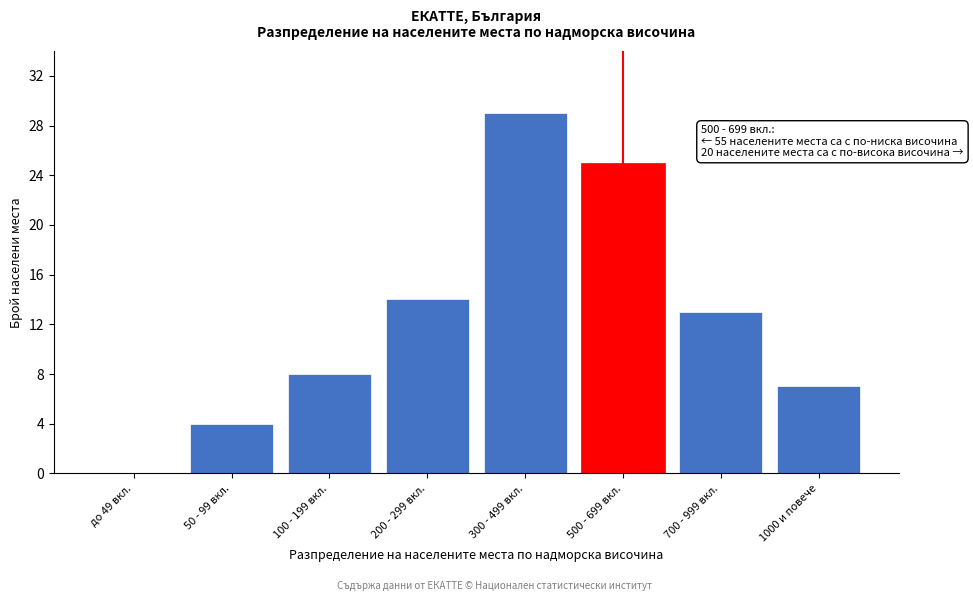

Reading left to right, what are all the values shown in this chart?

до 49 вкл.=0	50 - 99 вкл.=4	100 - 199 вкл.=8	200 - 299 вкл.=14	300 - 499 вкл.=29	500 - 699 вкл.=25	700 - 999 вкл.=13	1000 и повече=7